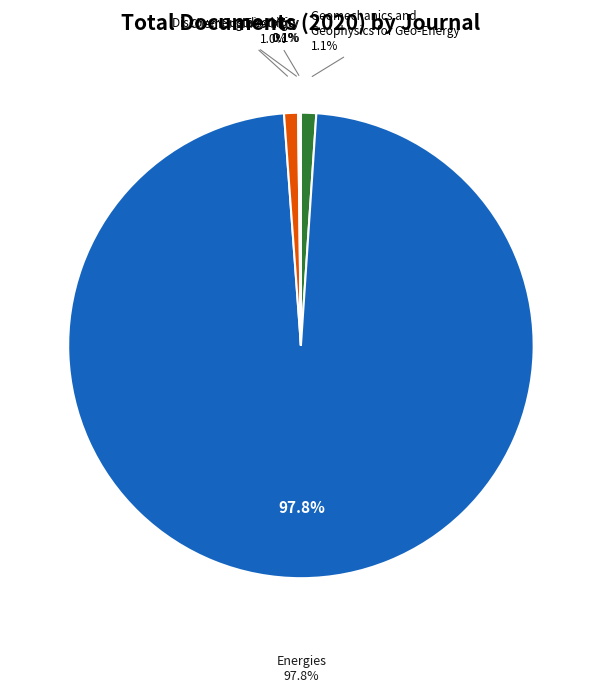

What percentage is the ChemEngineering slice, to the nearest percent?

1%